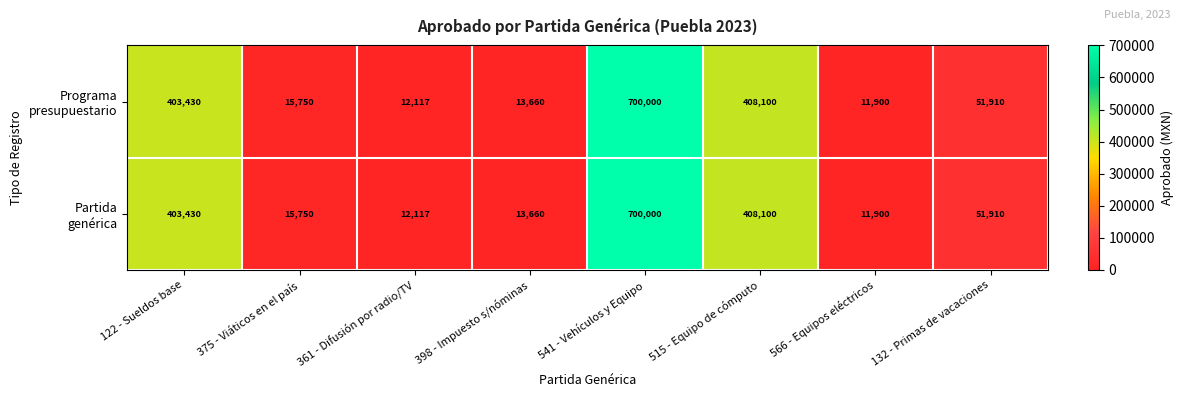

At how many categories does at least one series exceed 216513?

3